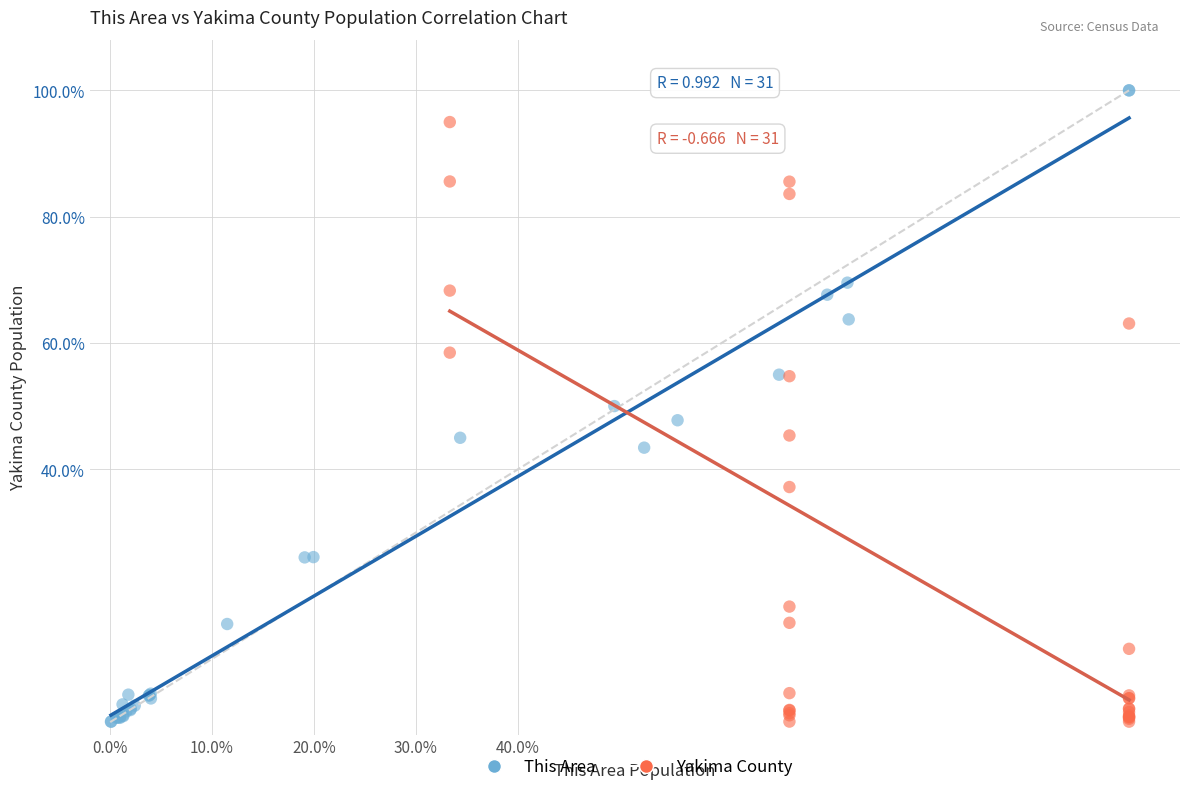

What are all the series names shown in the legend?

This Area, Yakima County